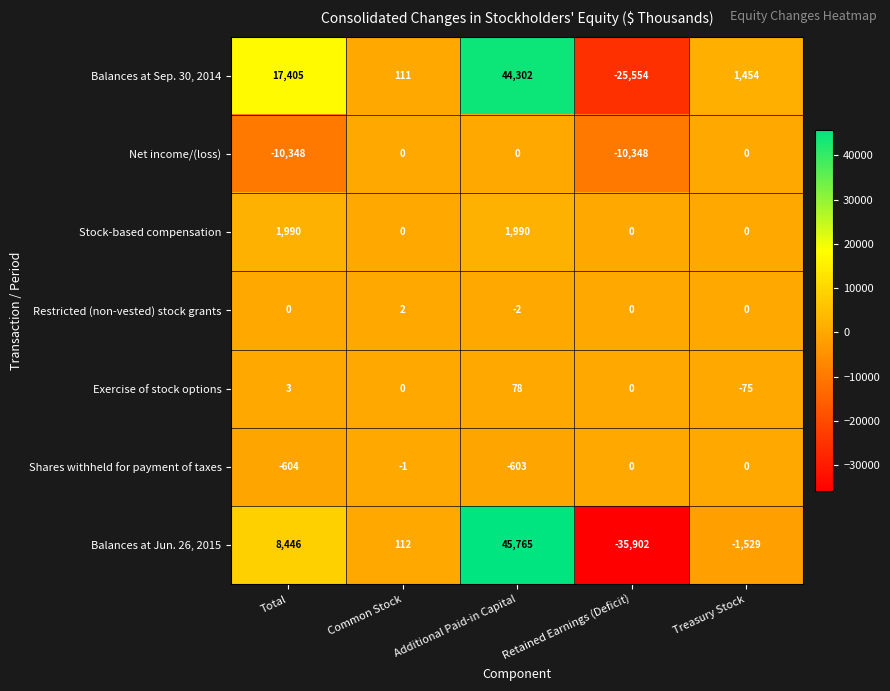

Which series changed the most between Additional Paid-in Capital and Treasury Stock?

Balances at Jun. 26, 2015